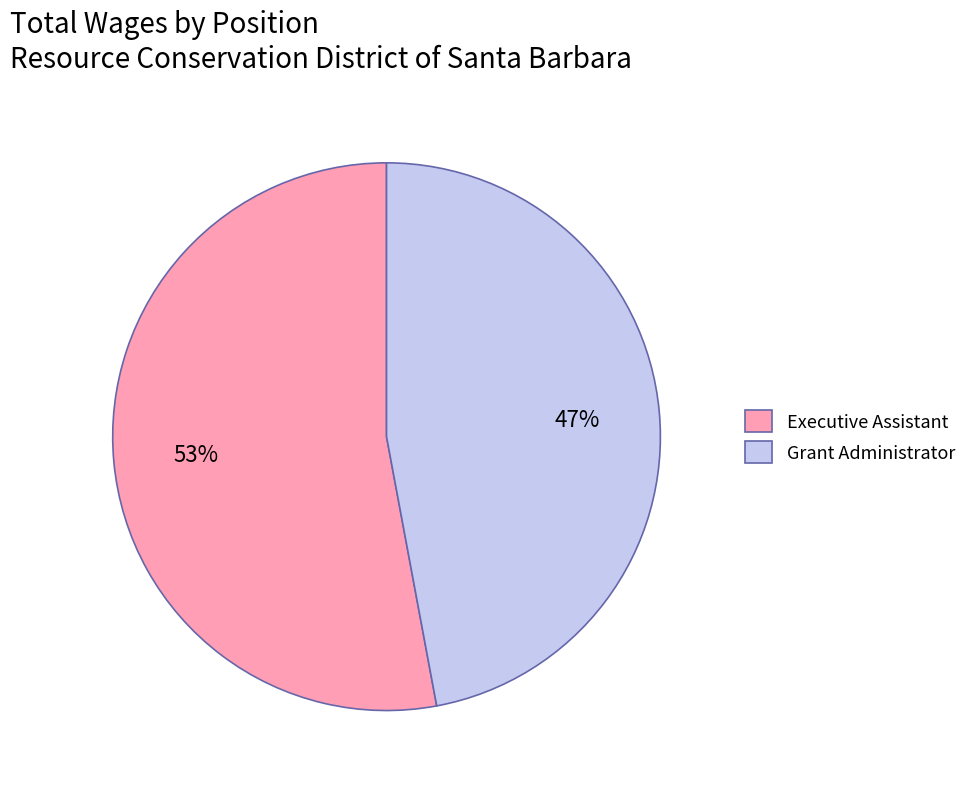

To the nearest percent, what portion does Grant Administrator represent?

47%